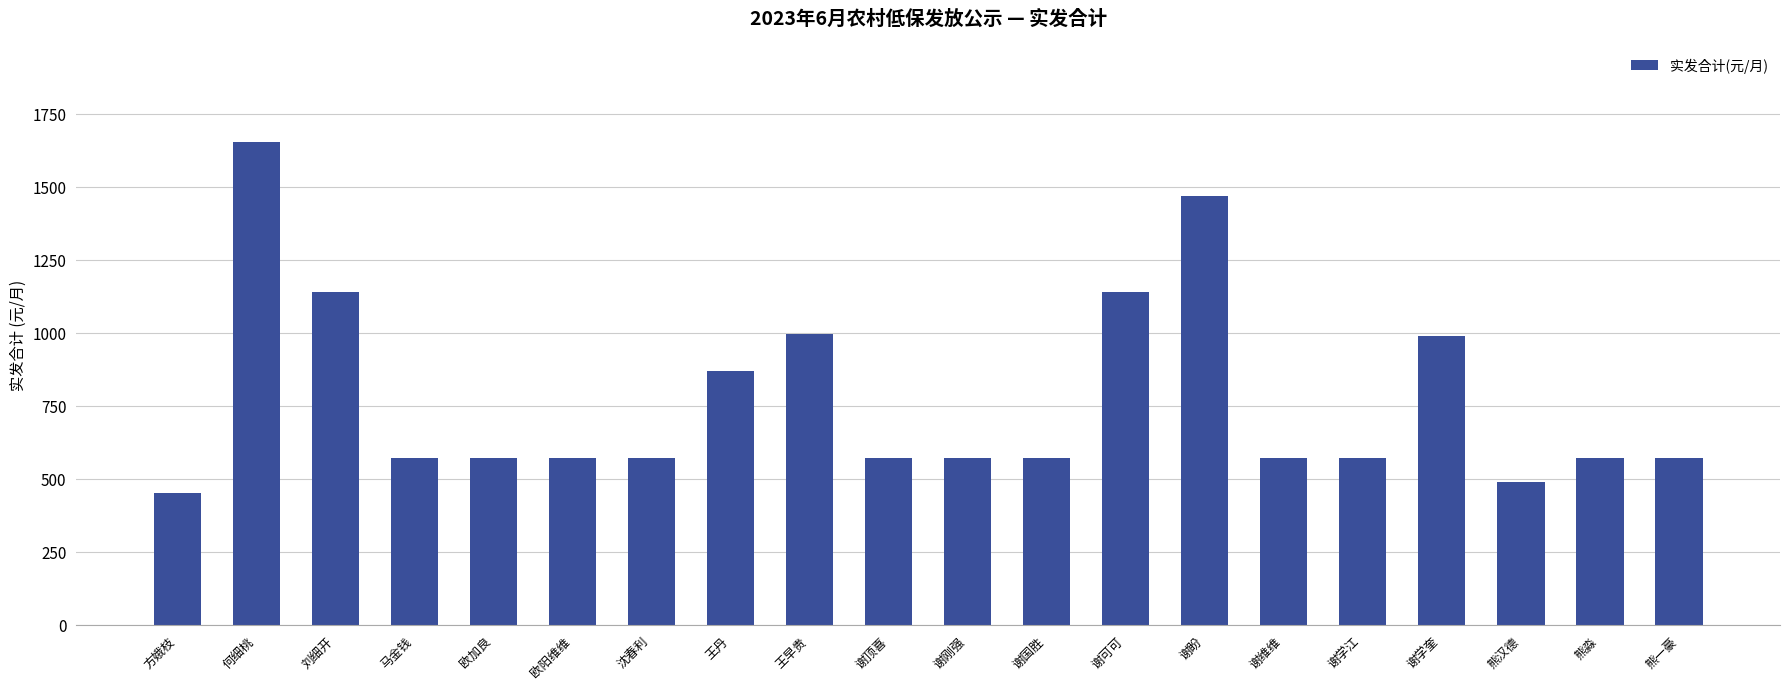

What position from the left is 谢维维?

15